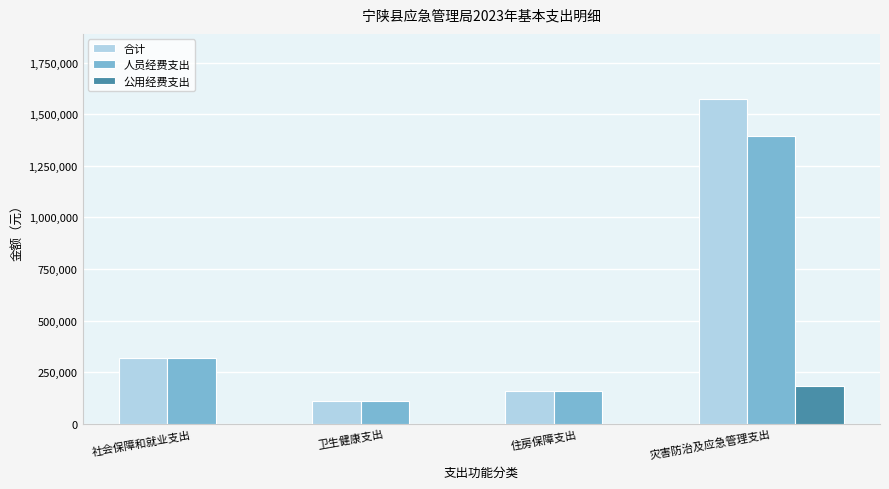

What is the sum of the 合计 values at 社会保障和就业支出 and 灾害防治及应急管理支出?

1891232